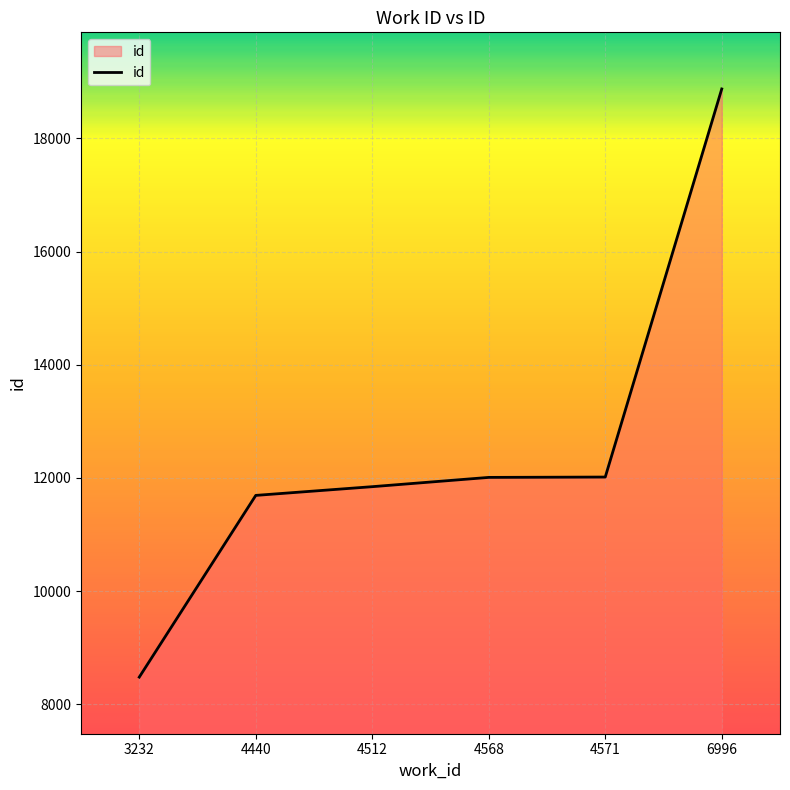

What is the greatest value displayed?

18872